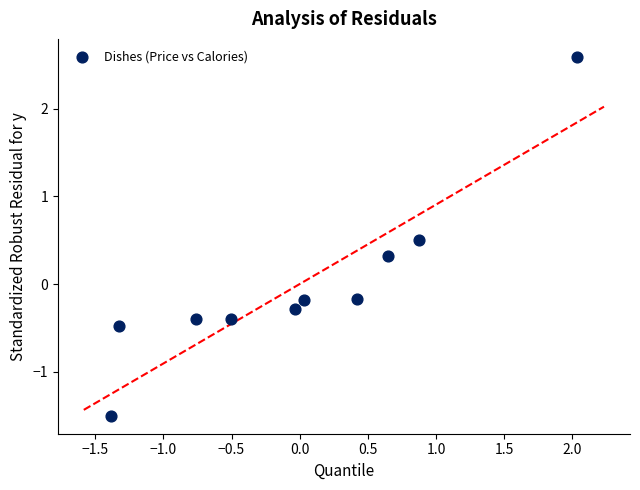

What is the range of Y values (max minus min)?

4.1